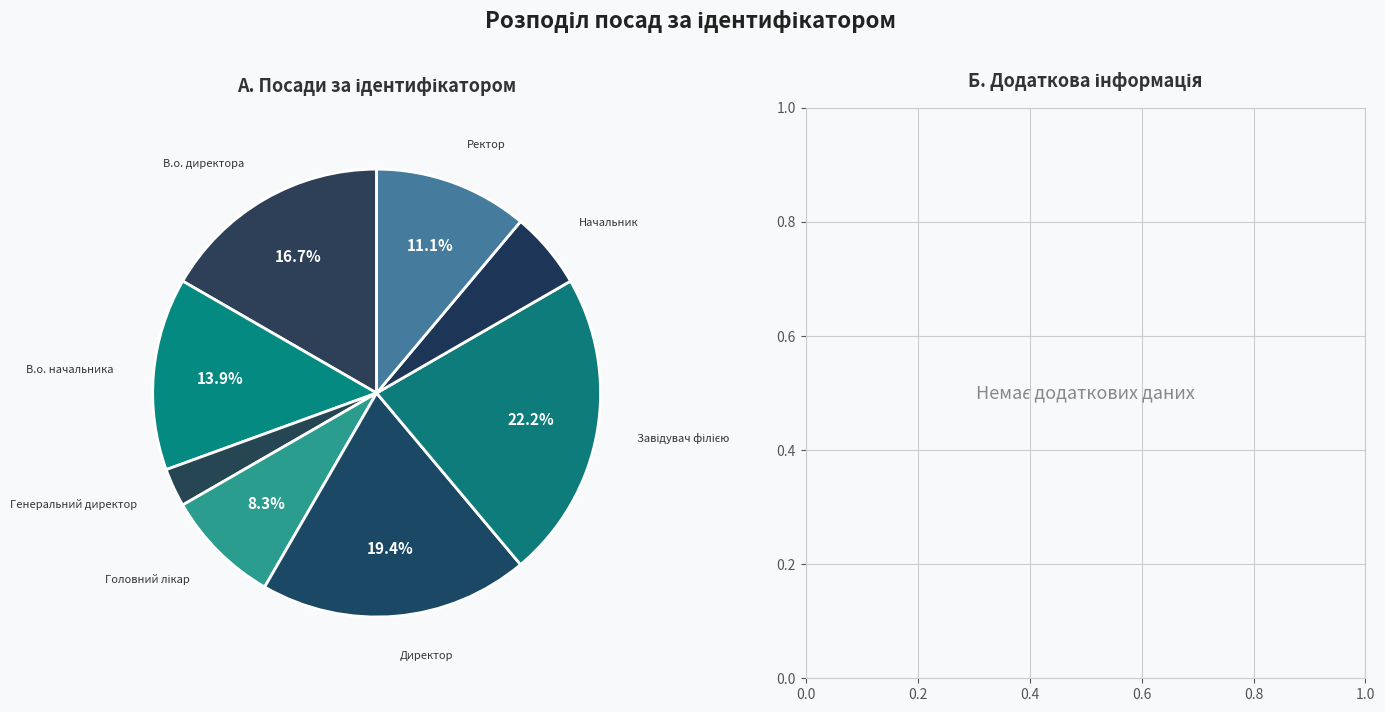

Which slice is the smallest?

Генеральний директор